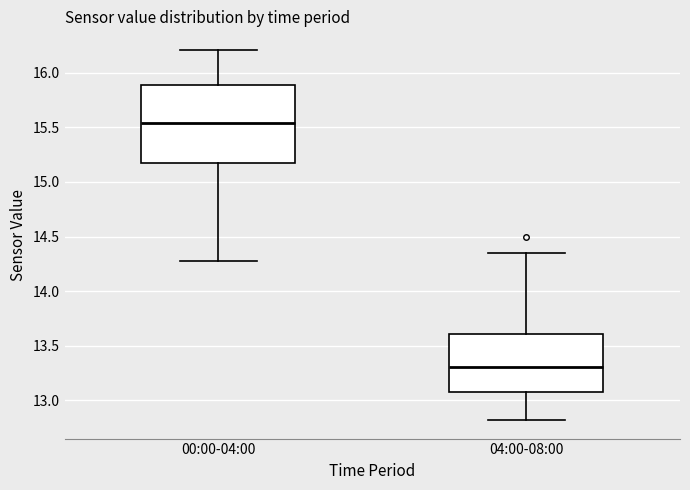

Reading left to right, transcribe this box plot: for each box, give where its median line is, the range the box spans, and where its two whiskers end, as read against the y-axis. The values are not printed on the chart, so give them approximately, as read against the axis.

00:00-04:00: median 15.55, box 15.15 to 15.90, whiskers 14.30 to 16.20
04:00-08:00: median 13.30, box 13.05 to 13.60, whiskers 12.80 to 14.35